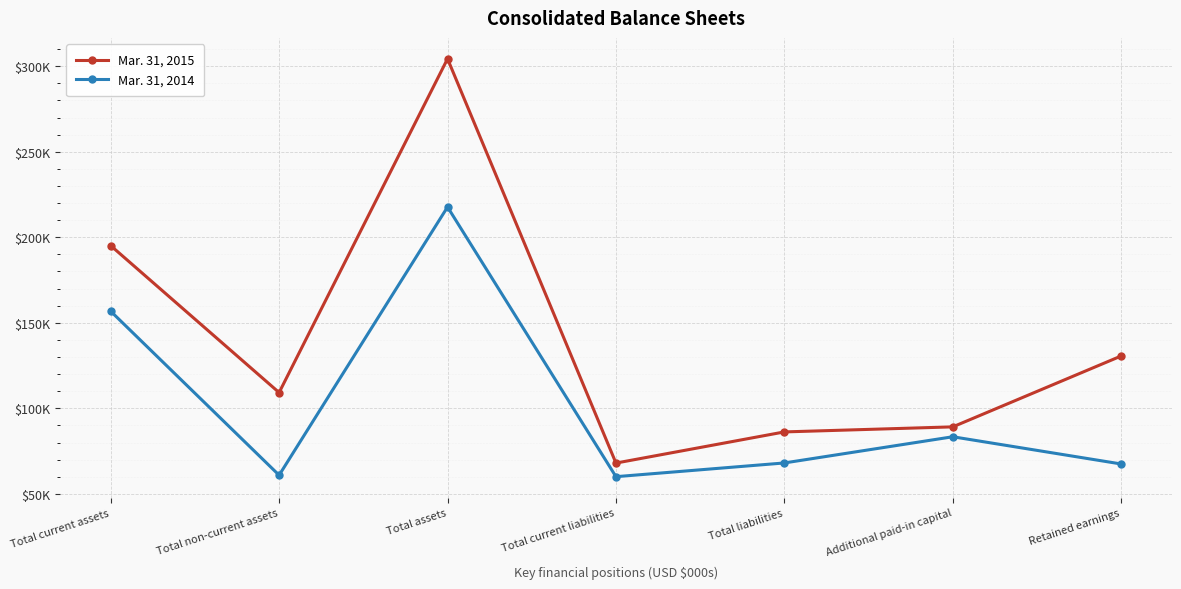

At Total assets, list the series in order from smallest to largest.

Mar. 31, 2014, Mar. 31, 2015